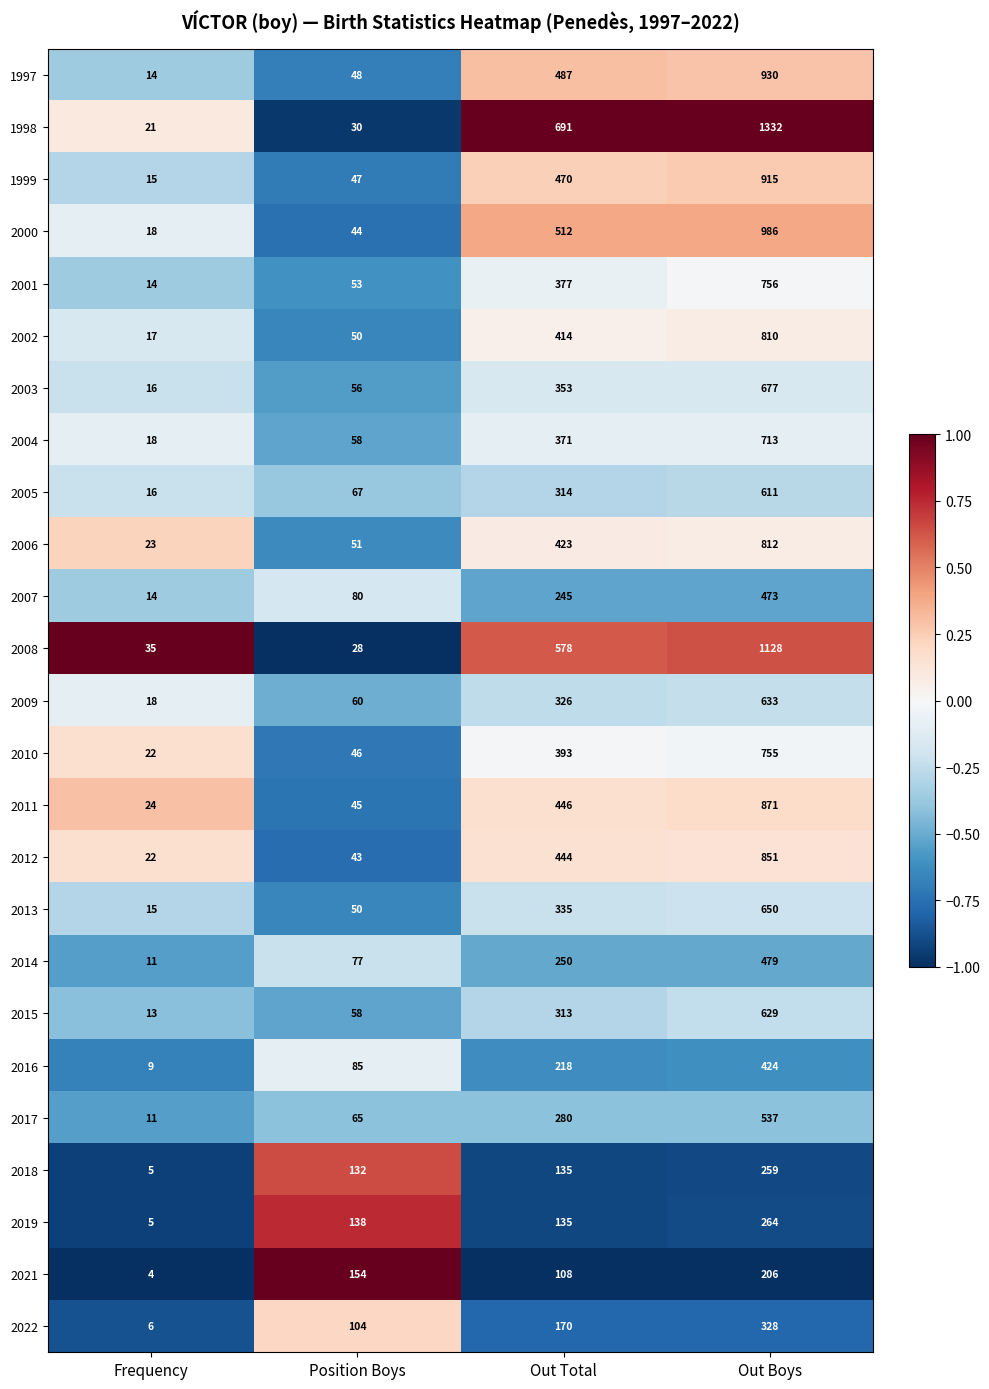

What is the total value across all series at Out Boys?

17029